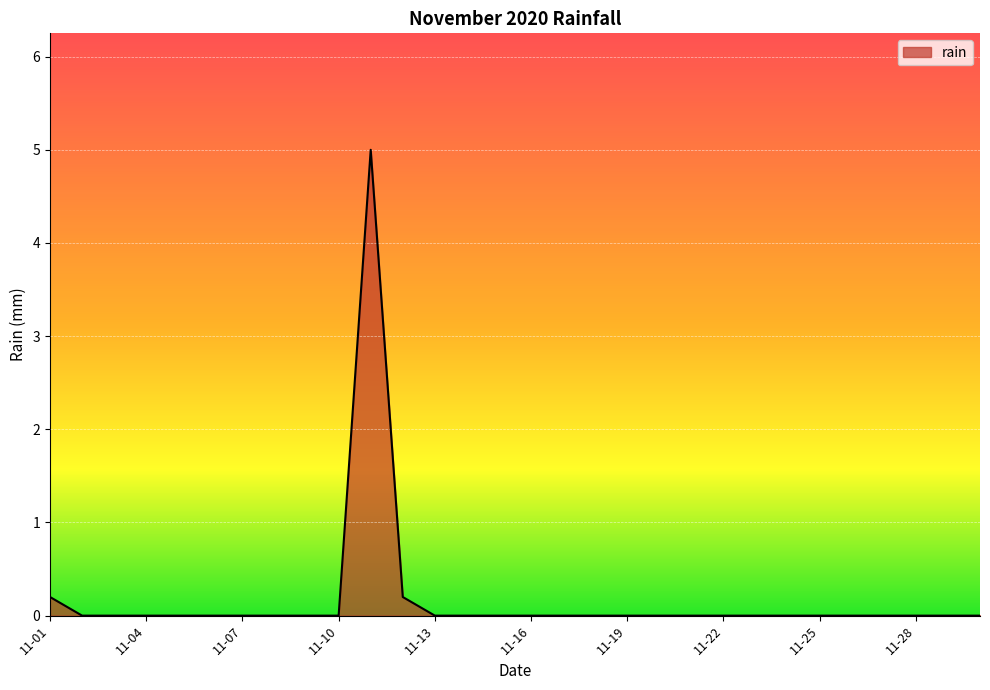

What is the difference between the maximum and minimum values?

5.0